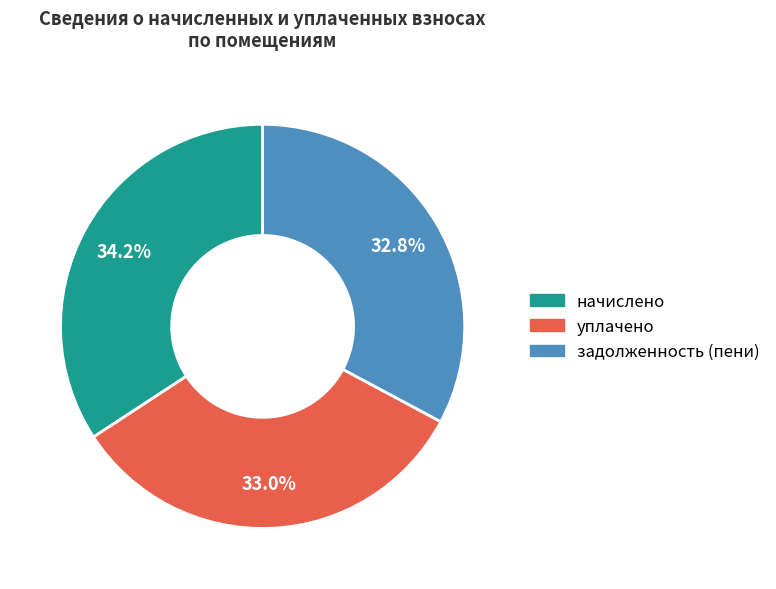

Combined, what portion of the pie is уплачено and начислено?

67.2%